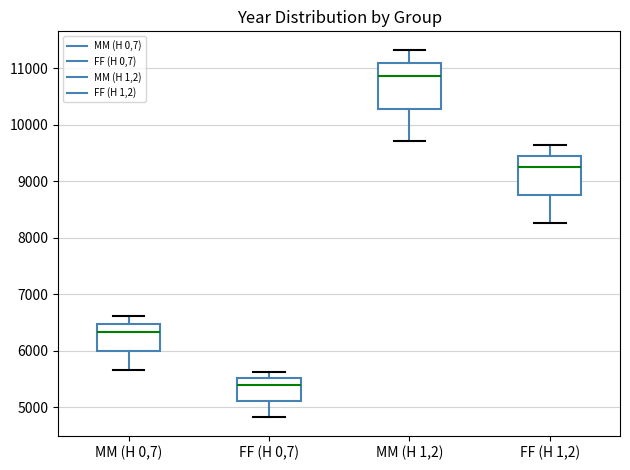

Comparing the boxes themselves (not the whiskers), which one is the tallest?

MM (H 1,2)